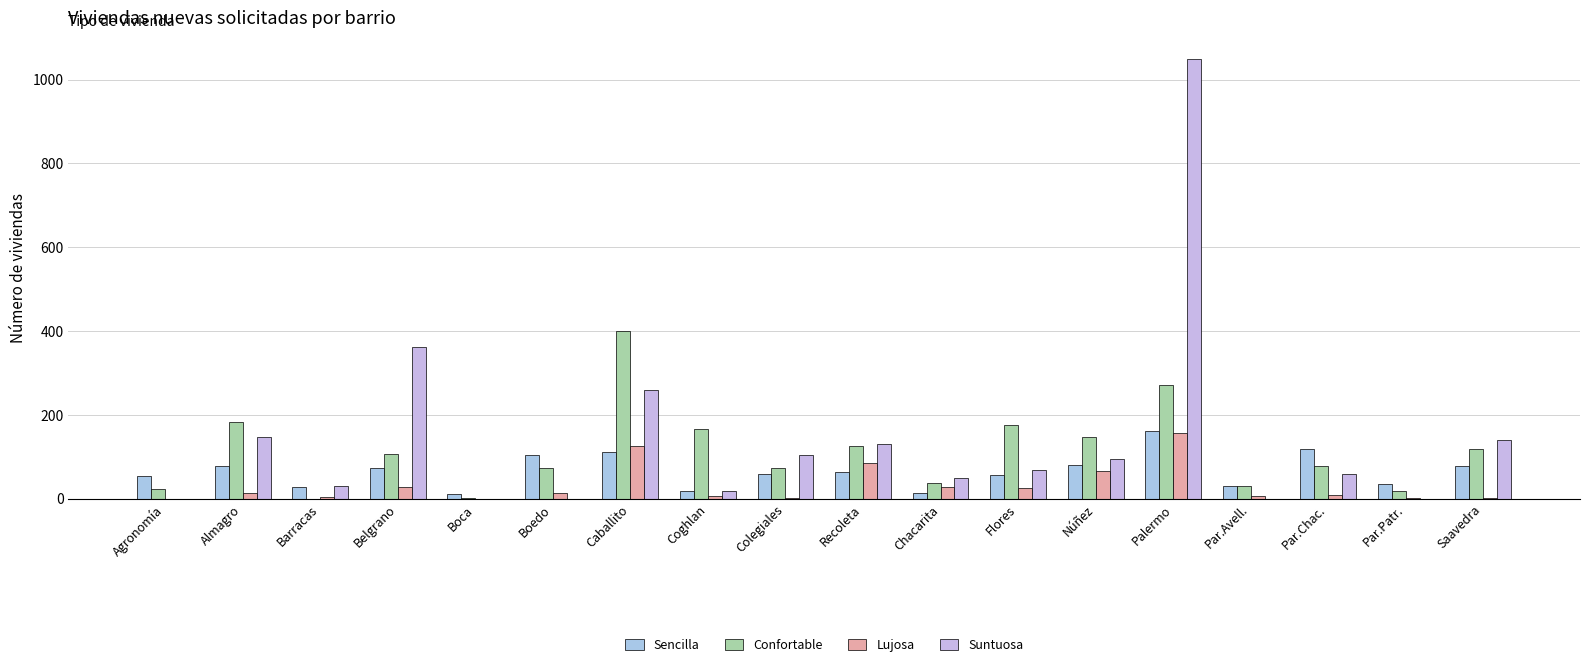

Are the bars grouped side by side (vs. stacked)?

Yes